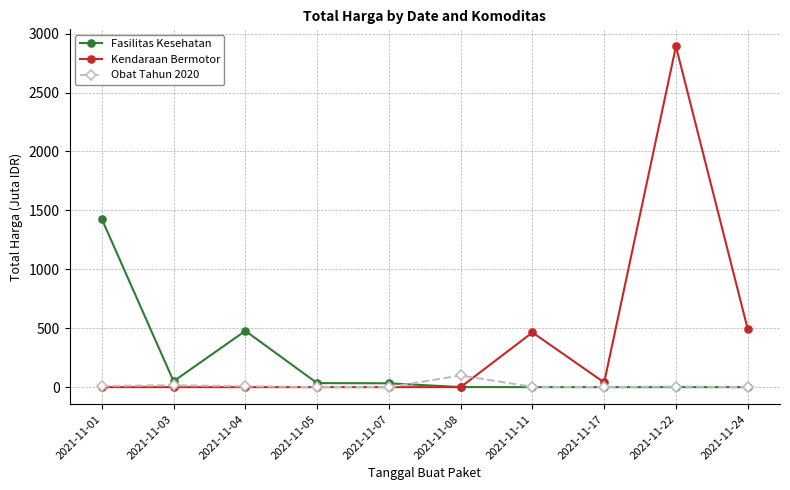

What is the sum of all Fasilitas Kesehatan values?

2020.2